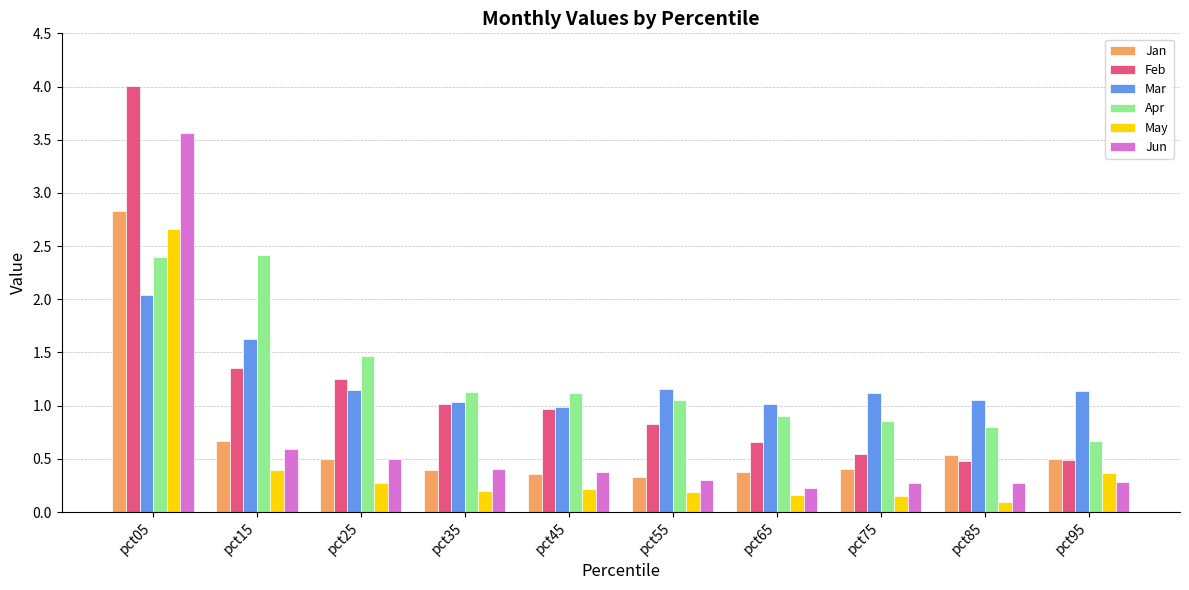

True or false: May has a value of 0.5 at pct25.

False